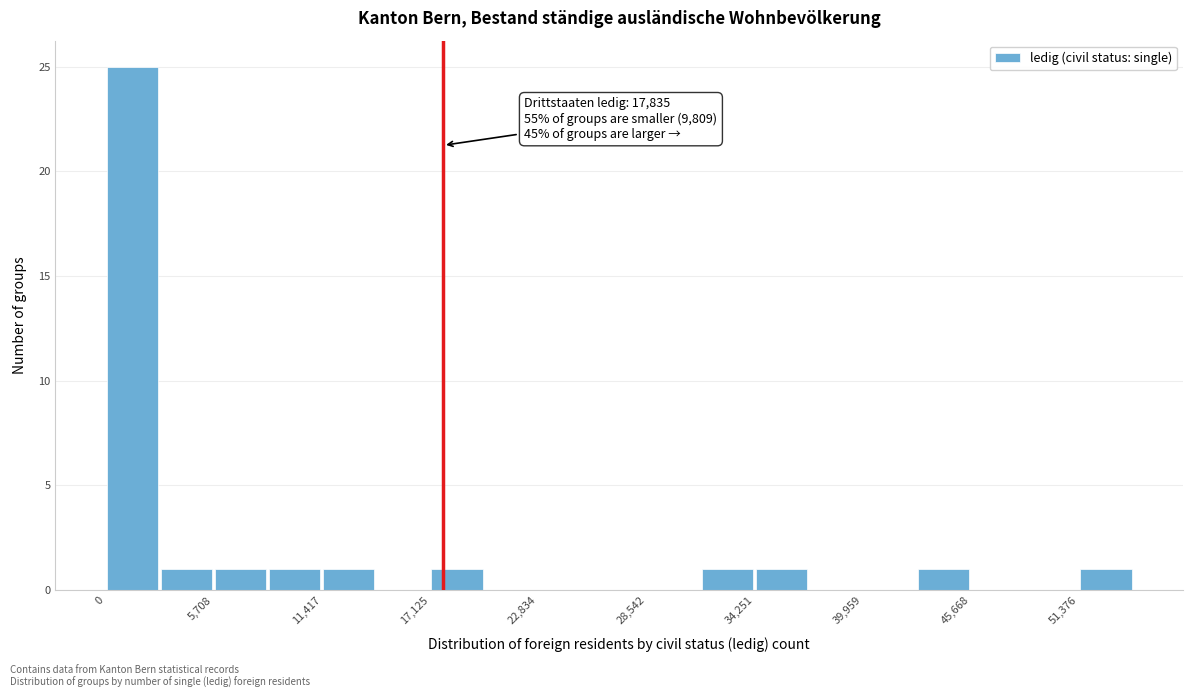

Around what value on the x-axis is the tallest bar? Give the approximate position of its centre, as read against the axis.

1000